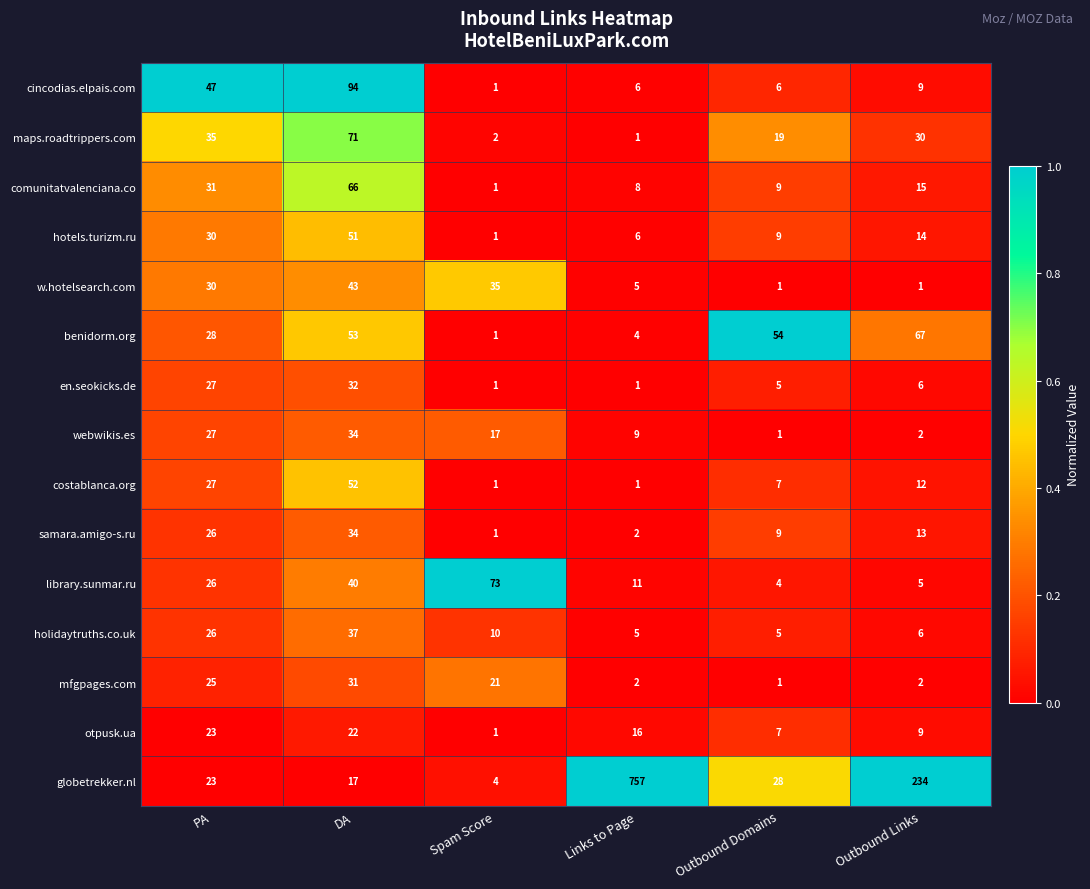

What is the maximum value for costablanca.org?

52